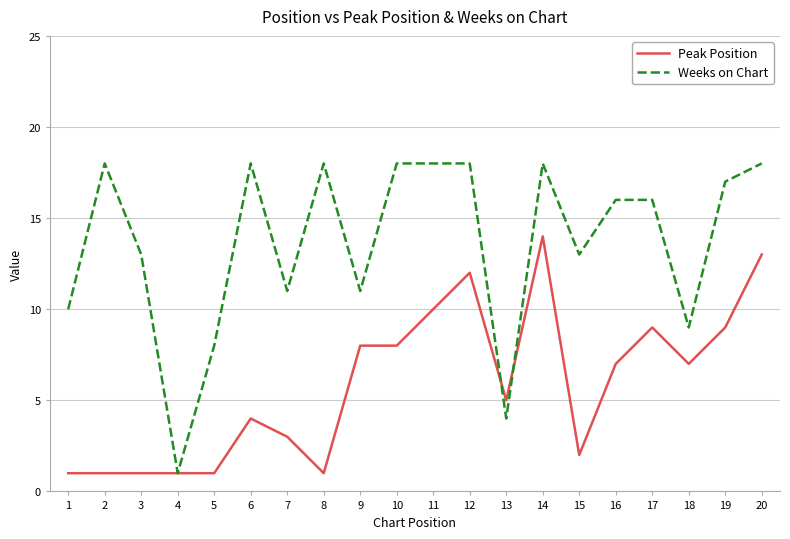

Which series has the largest range (max minus min)?

Weeks on Chart